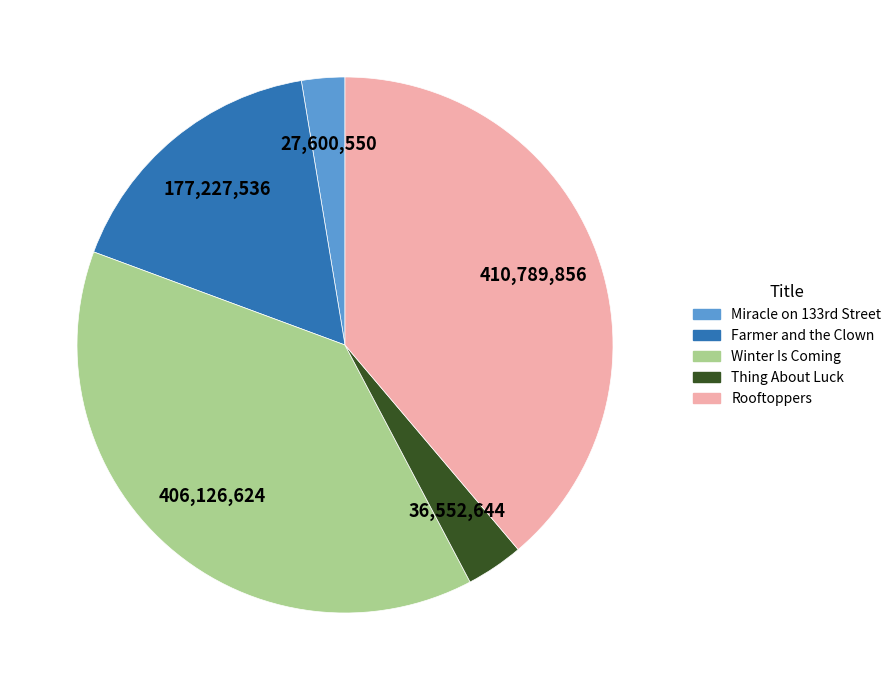

Do Winter Is Coming and Thing About Luck together represent more than half of the pie?

No